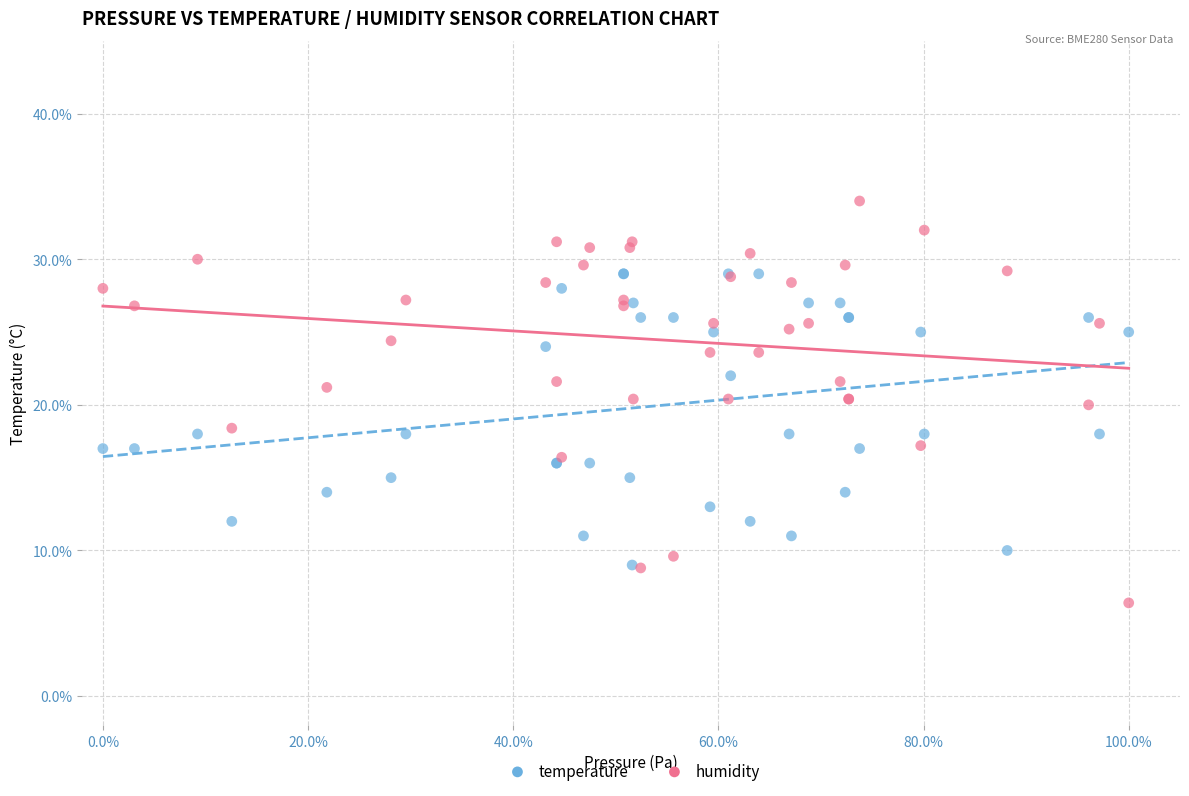

What are all the series names shown in the legend?

temperature, humidity